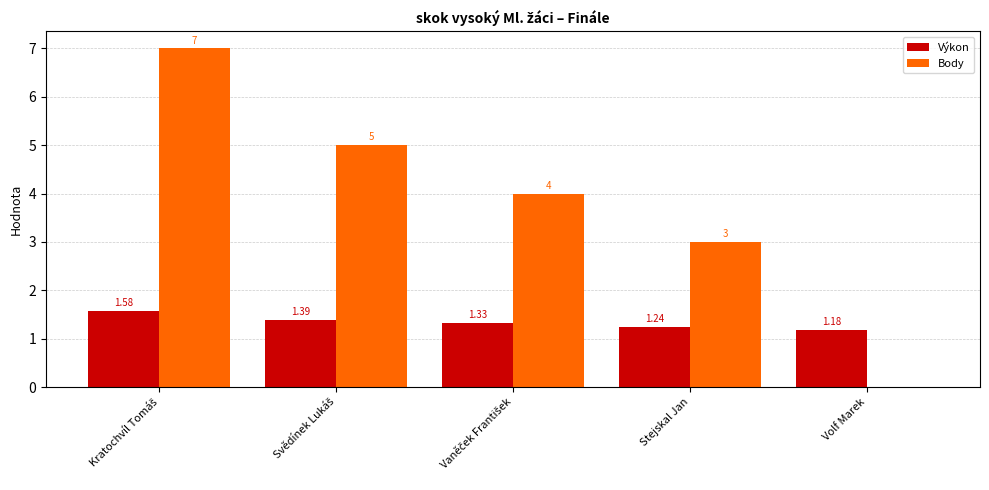

What is the total value across all series at Stejskal Jan?

4.2